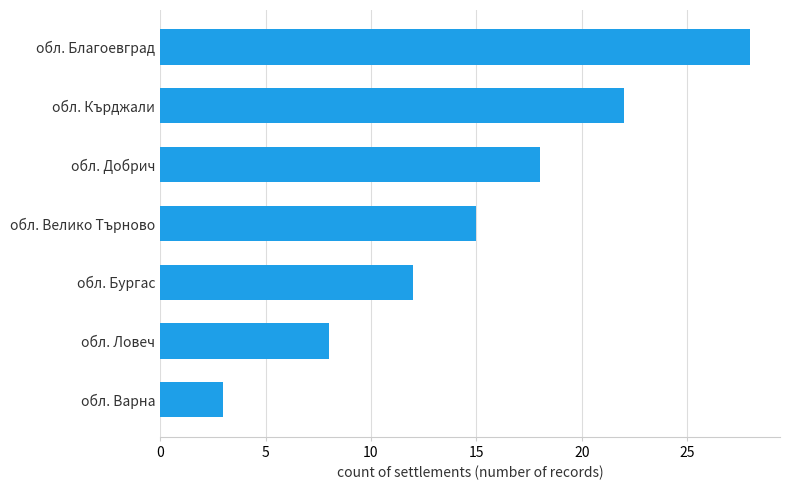

Rank the categories by value from lowest to highest.

обл. Варна, обл. Ловеч, обл. Бургас, обл. Велико Търново, обл. Добрич, обл. Кърджали, обл. Благоевград